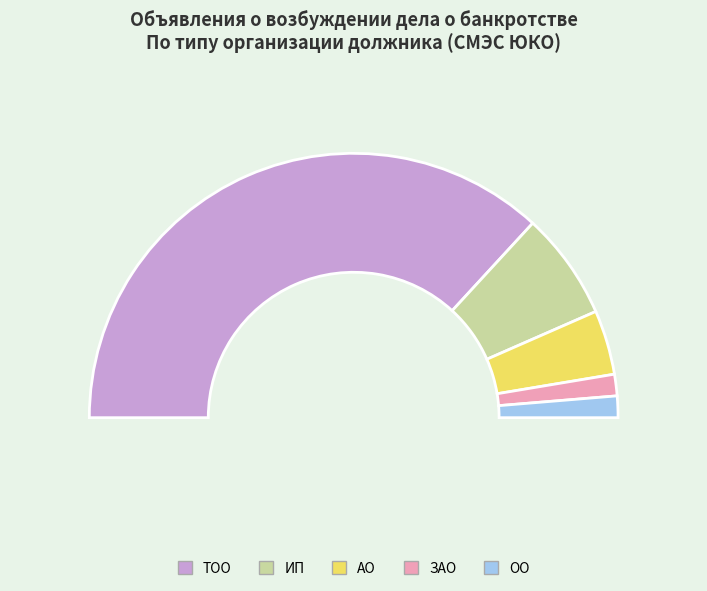

How many slices are in this pie chart?

5